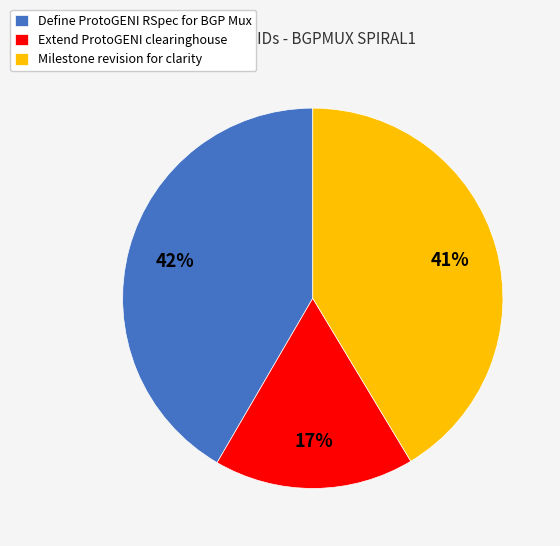

What percentage is the Extend ProtoGENI clearinghouse slice, to the nearest percent?

17%